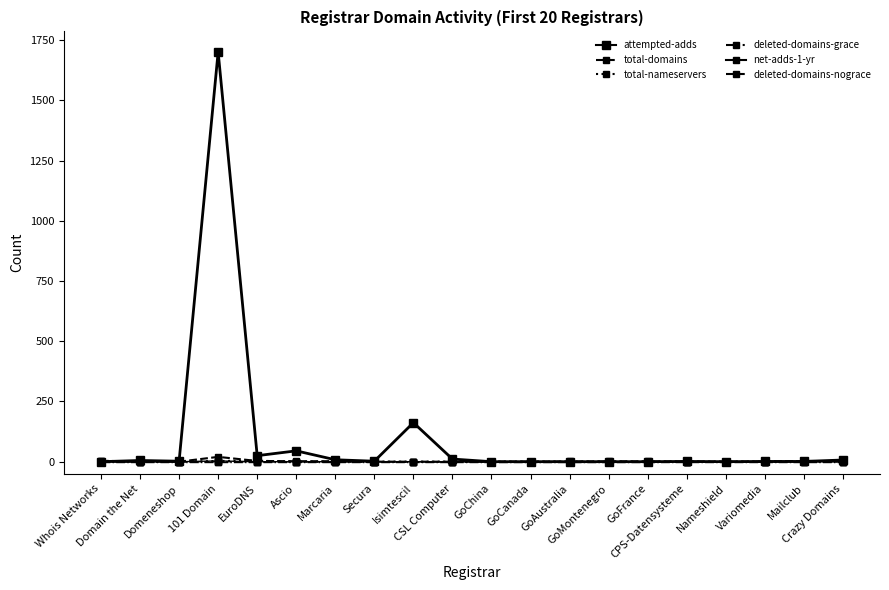

Does the chart have visible grid lines?

No